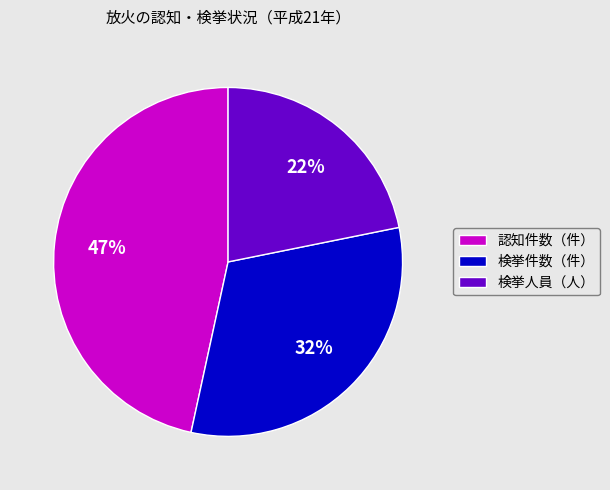

Which has a higher value, 検挙人員（人） or 検挙件数（件）?

検挙件数（件）